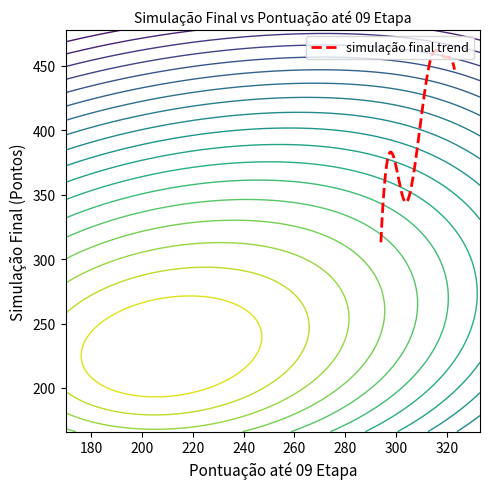

The chart shows a value of 172.0 at Rodrigo Mercadante. True or false?

False